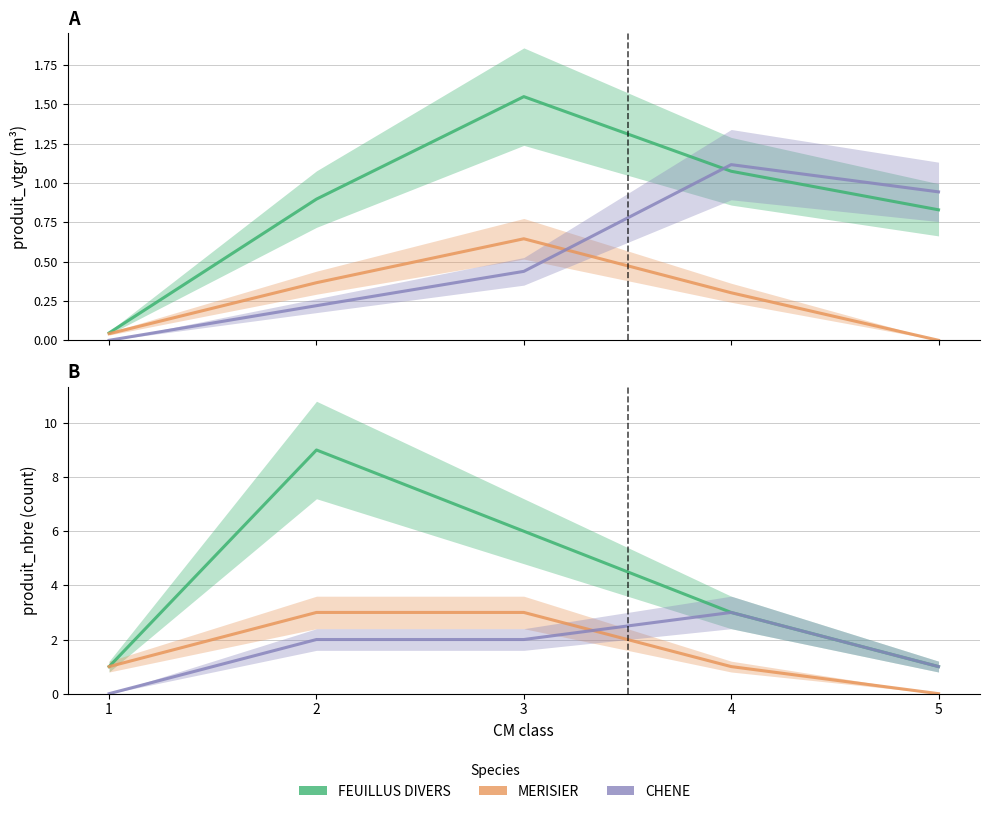

True or false: FEUILLUS DIVERS and CHENE cross at least once.

False